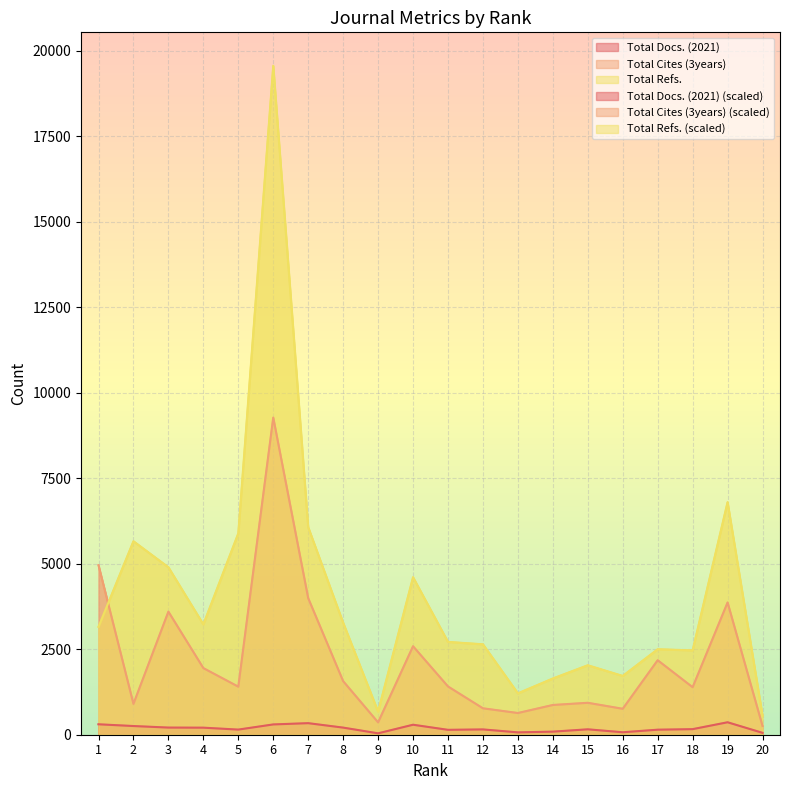

Between 19 and 14, which is larger?

19